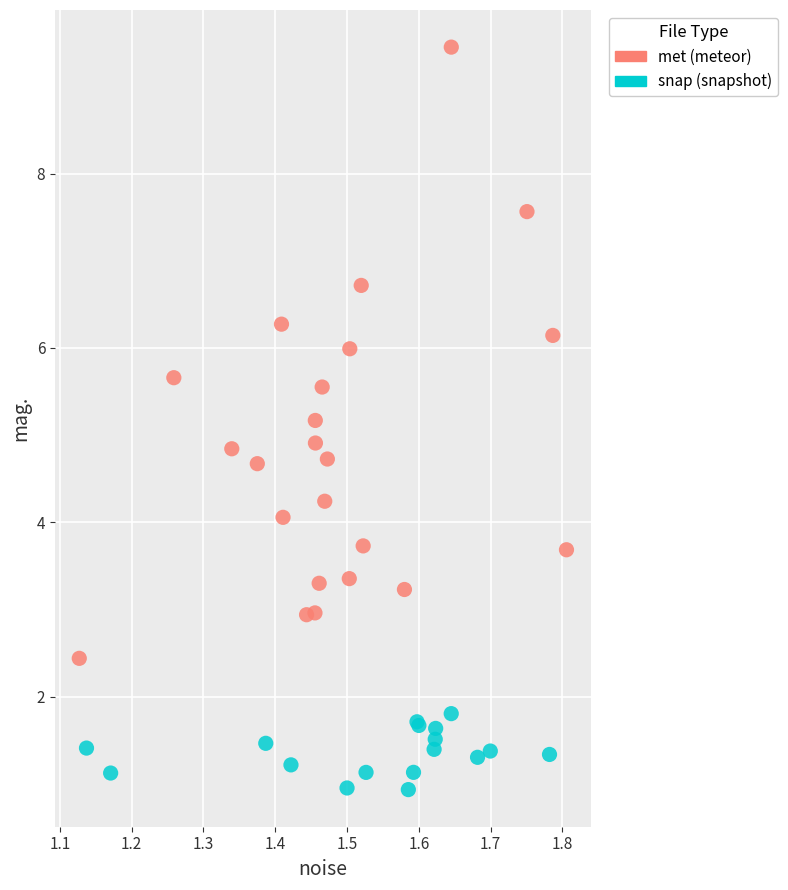

Which series has the largest Y range (max minus min)?

met (meteor)